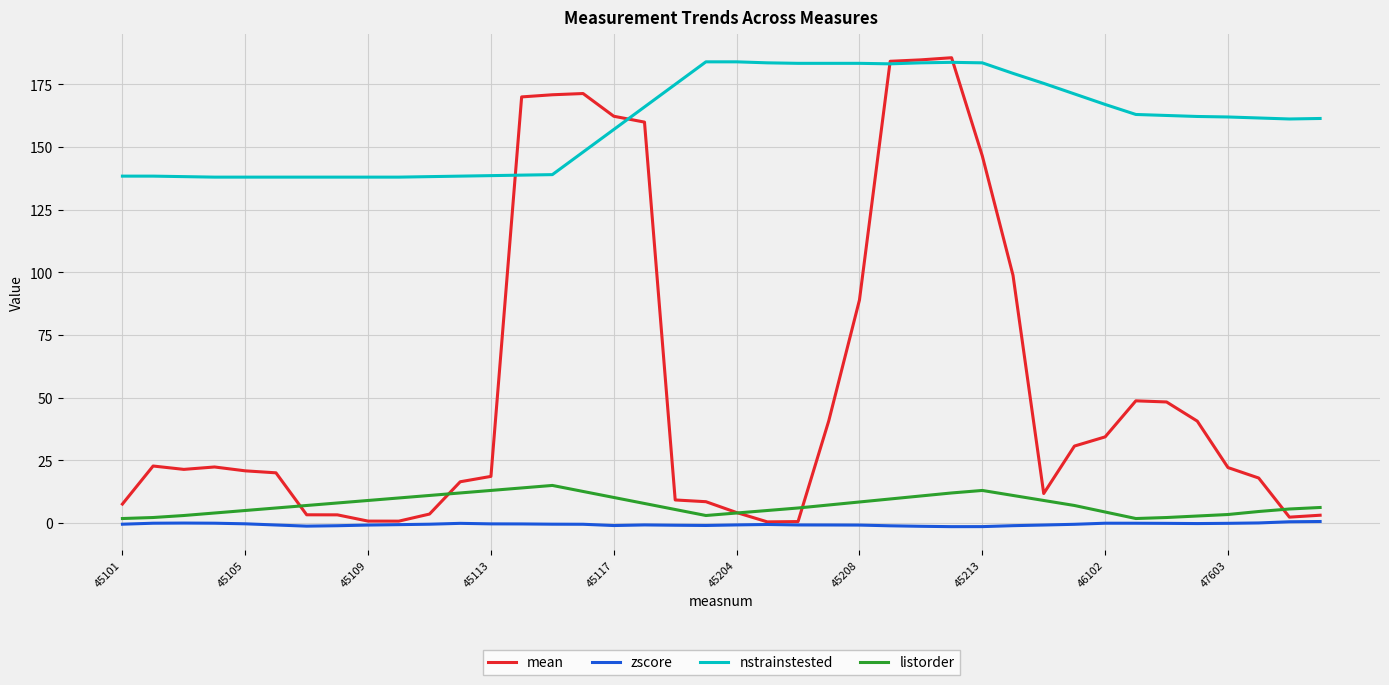

True or false: nstrainstested and listorder cross at least once.

False